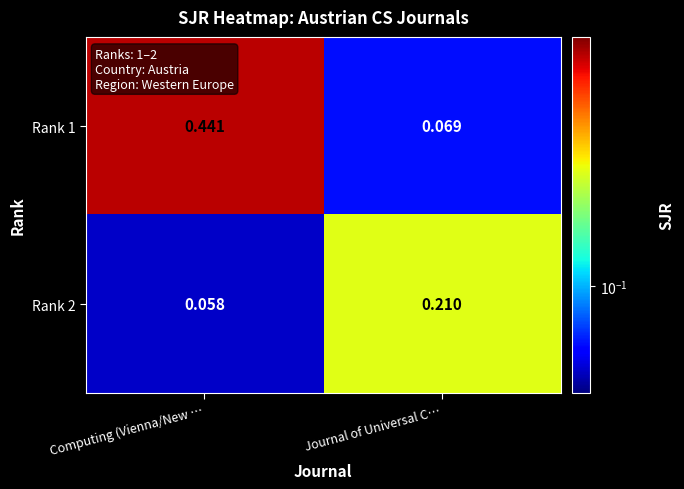

Rank the series by their average value, from highest to lowest.

Rank 1, Rank 2